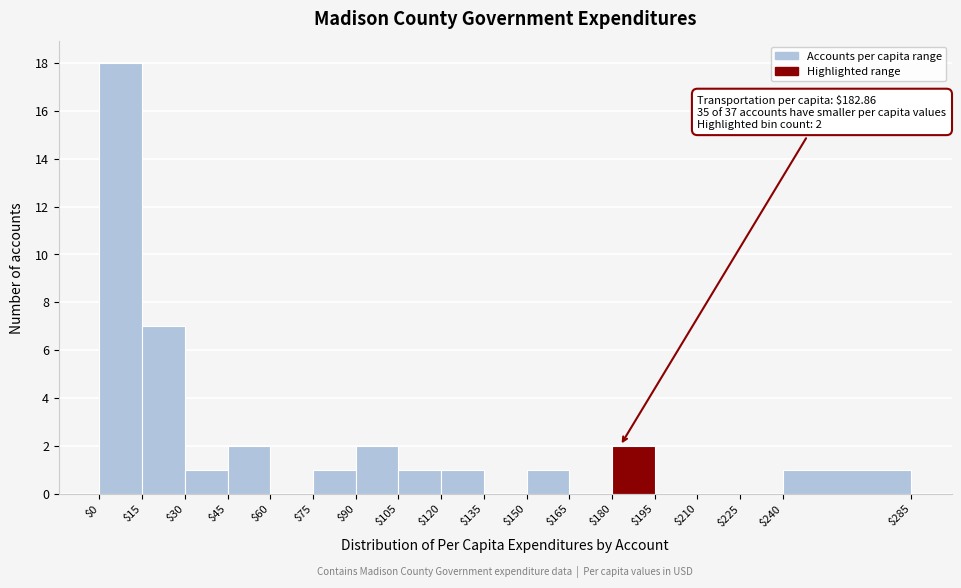

Over which range of the x-axis is the bar tallest?

$0 to $15